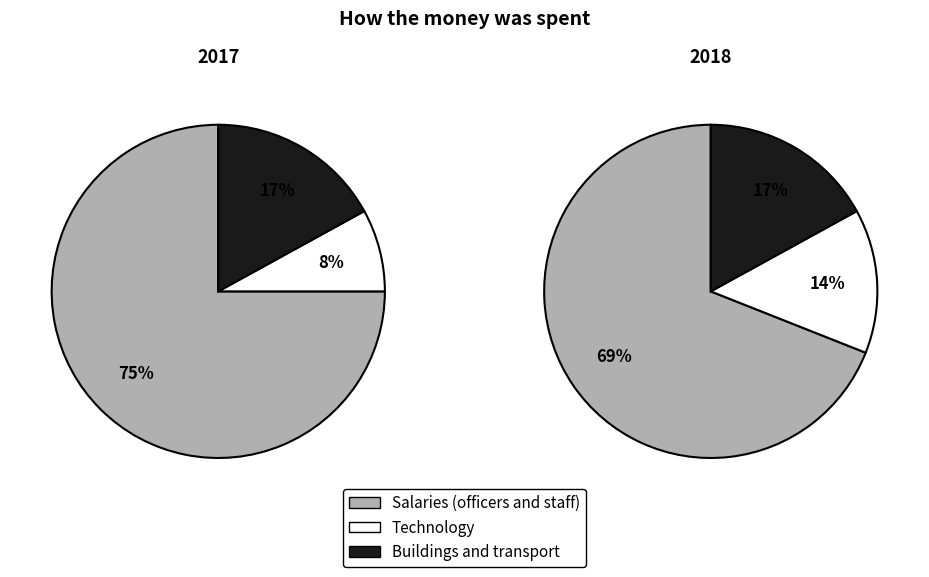

True or false: 9 accounts for 1% of the total.

False